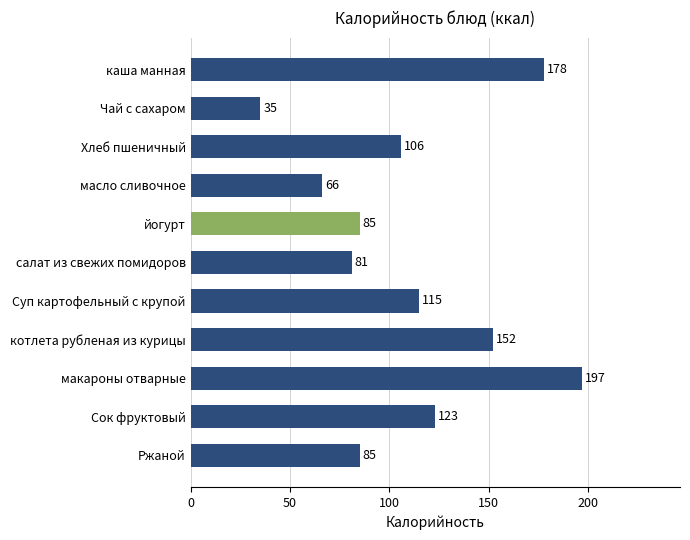

What is the label of the 1st bar from the bottom?

Ржаной